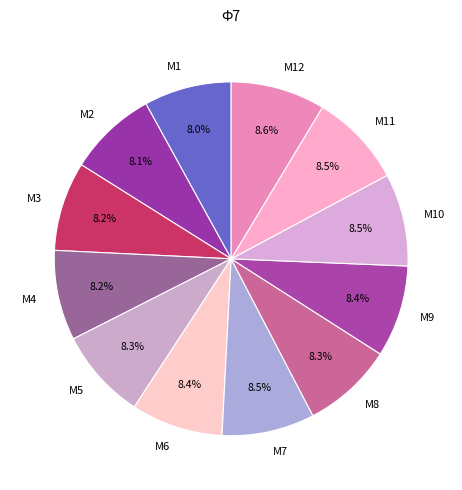

To the nearest percent, what percentage of the pie is М3?

8%